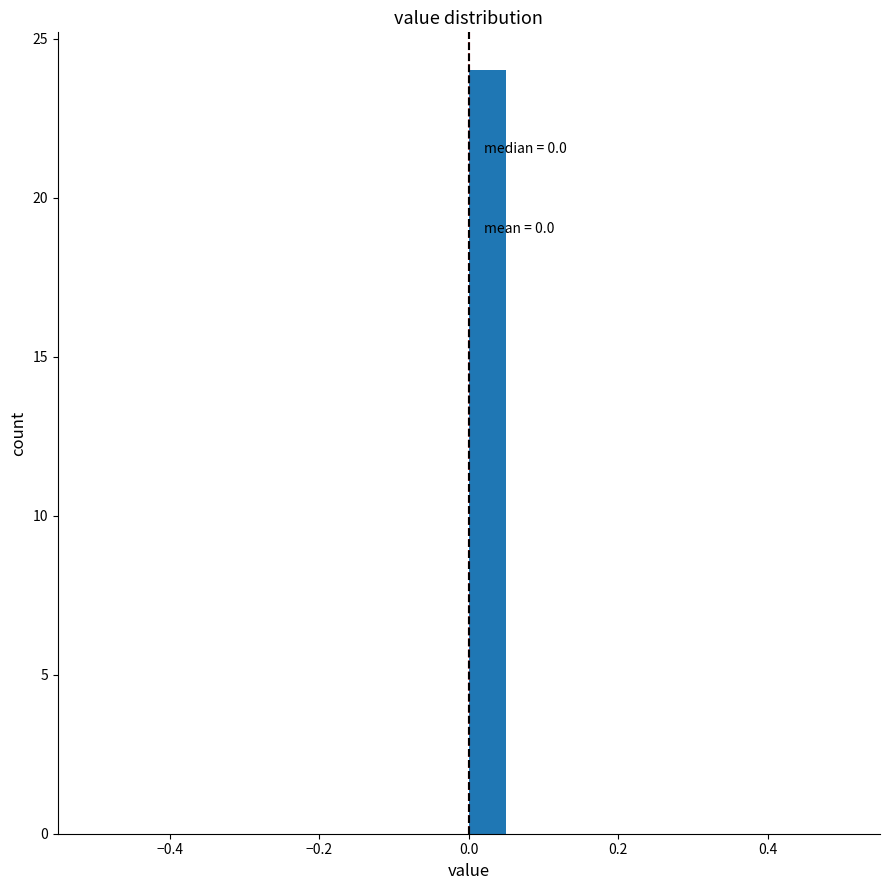

Read against the x-axis, roughly where is the centre of the tallest bar?

0.02